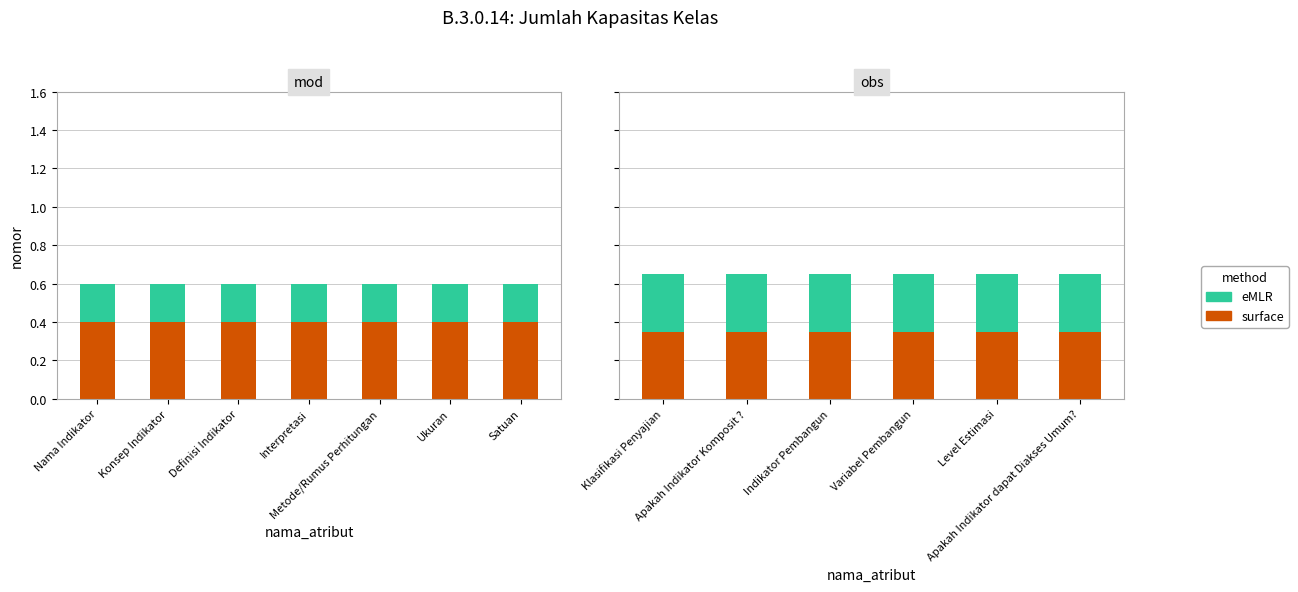

What is the label of the 3rd bar from the left?

Indikator Pembangun